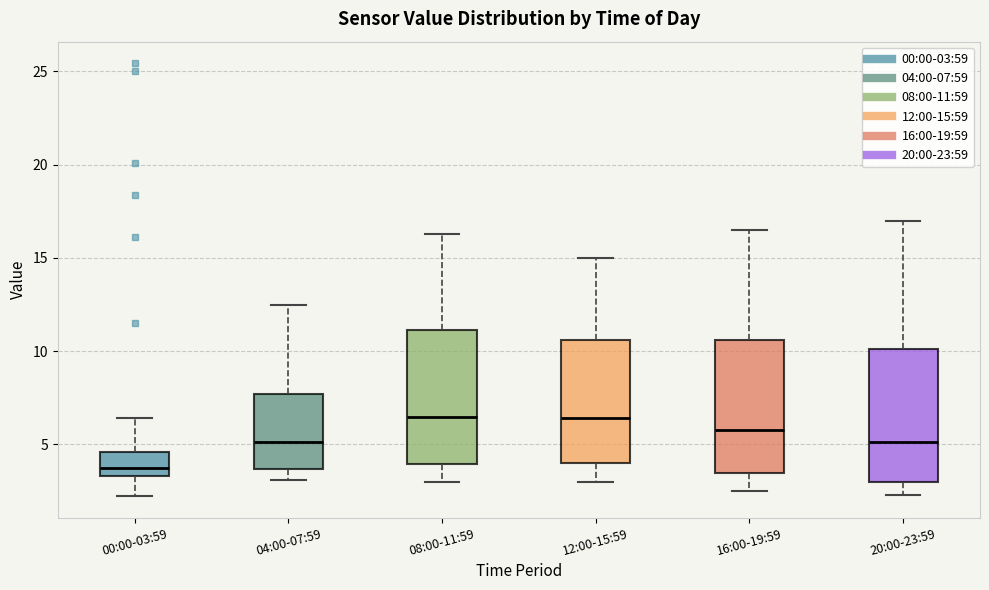

Reading left to right, read every box against the y-axis: the position of its median line, the range the box covers, and the ends of its whiskers. The values are not printed on the chart, so give them approximately, as read against the axis.

00:00-03:59: median 4.0, box 3.5 to 4.5, whiskers 2.0 to 6.5
04:00-07:59: median 5.0, box 3.5 to 7.5, whiskers 3.0 to 12.5
08:00-11:59: median 6.5, box 4.0 to 11.0, whiskers 3.0 to 16.5
12:00-15:59: median 6.5, box 4.0 to 10.5, whiskers 3.0 to 15.0
16:00-19:59: median 6.0, box 3.5 to 10.5, whiskers 2.5 to 16.5
20:00-23:59: median 5.0, box 3.0 to 10.0, whiskers 2.5 to 17.0